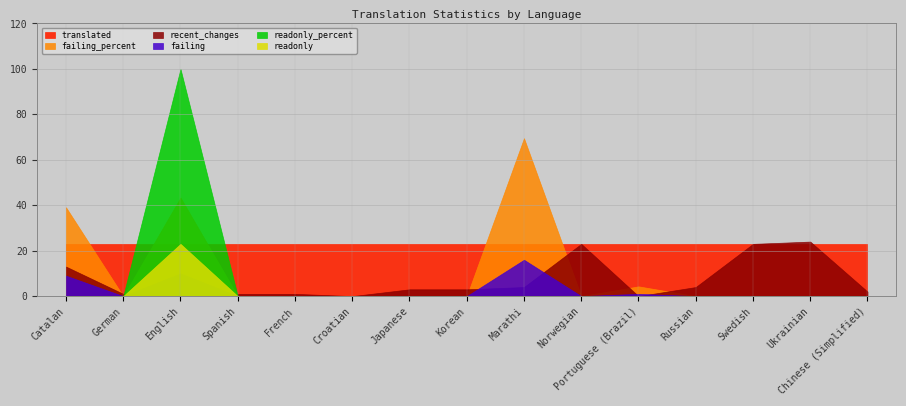

At Ukrainian, list the series in order from smallest to largest.

failing, failing_percent, readonly, readonly_percent, translated, recent_changes